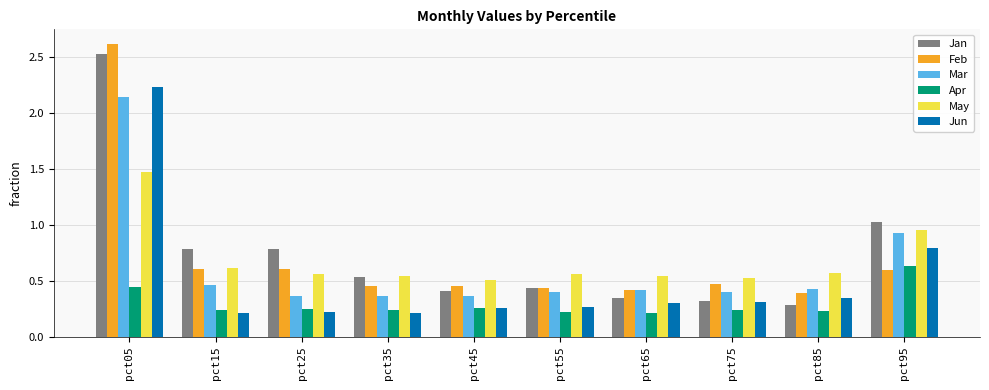

True or false: Mar has a value of 0.2 at pct75.

False